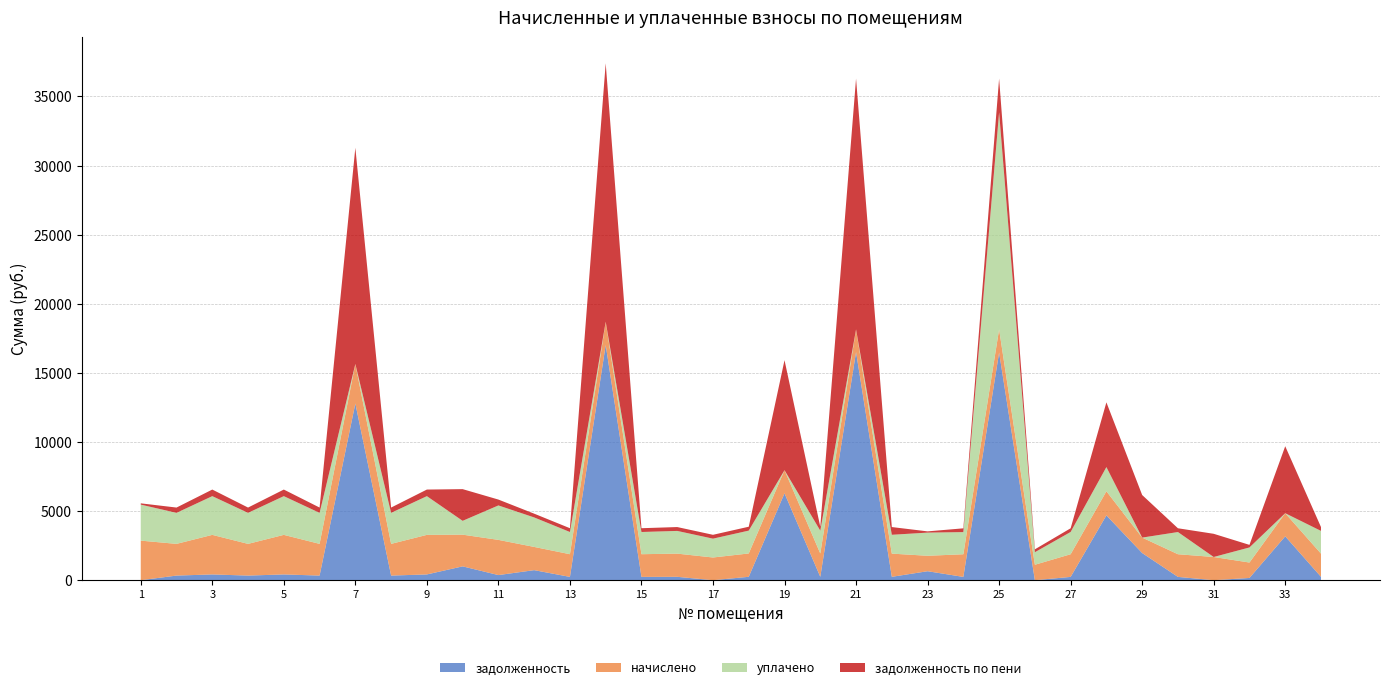

Reading left to right, extract all data points from this chart.

задолженность: 1=0.0	2=333.5	3=416.2	4=333.5	5=416.2	6=333.5	7=12781.2	8=333.5	9=416.2	10=999.8	11=370.2	12=725.9	13=238.7	14=17011.7	15=238.7	16=244.0	17=0.0	18=245.5	19=6285.8	20=245.3	21=16505.5	22=244.0	23=649.3	24=238.1	25=16470.7	26=0.0	27=237.8	28=4690.2	29=1964.9	30=238.4	31=0.0	32=162.2	33=3172.8	34=244.0
начислено: 1=2862.6	2=2294.0	3=2862.6	4=2294.0	5=2862.6	6=2294.0	7=2862.6	8=2294.0	9=2862.6	10=2294.0	11=2546.3	12=1680.9	13=1641.5	14=1688.7	15=1641.5	16=1678.2	17=1641.9	18=1688.7	19=1673.1	20=1687.6	21=1641.9	22=1678.2	23=1116.6	24=1638.0	25=1677.0	26=1116.6	27=1640.0	28=1743.3	29=1116.6	30=1640.0	31=1678.2	32=1115.4	33=1673.1	34=1678.2
уплачено: 1=2604.5	2=2245.2	3=2801.7	4=2245.2	5=2801.7	6=2245.2	7=0.0	8=2245.2	9=2801.7	10=1000.5	11=2492.1	12=2133.9	13=1606.6	14=0.0	15=1606.6	16=1642.5	17=1363.0	18=1652.8	19=0.0	20=1651.6	21=0.0	22=1362.8	23=1676.4	24=1603.1	25=15702.9	26=906.7	27=1611.0	28=1750.5	29=0.0	30=1605.1	31=0.0	32=1091.7	33=0.0	34=1643.1
задолженность по пени: 1=93.1	2=382.3	3=477.1	4=382.3	5=477.1	6=382.3	7=15643.8	8=382.3	9=477.1	10=2293.3	11=424.4	12=272.9	13=273.6	14=18700.4	15=273.6	16=279.7	17=278.9	18=281.4	19=7958.9	20=281.3	21=18147.4	22=559.4	23=89.5	24=273.0	25=2444.8	26=209.9	27=266.8	28=4683.0	29=3081.5	30=273.3	31=1678.2	32=185.9	33=4845.9	34=279.0